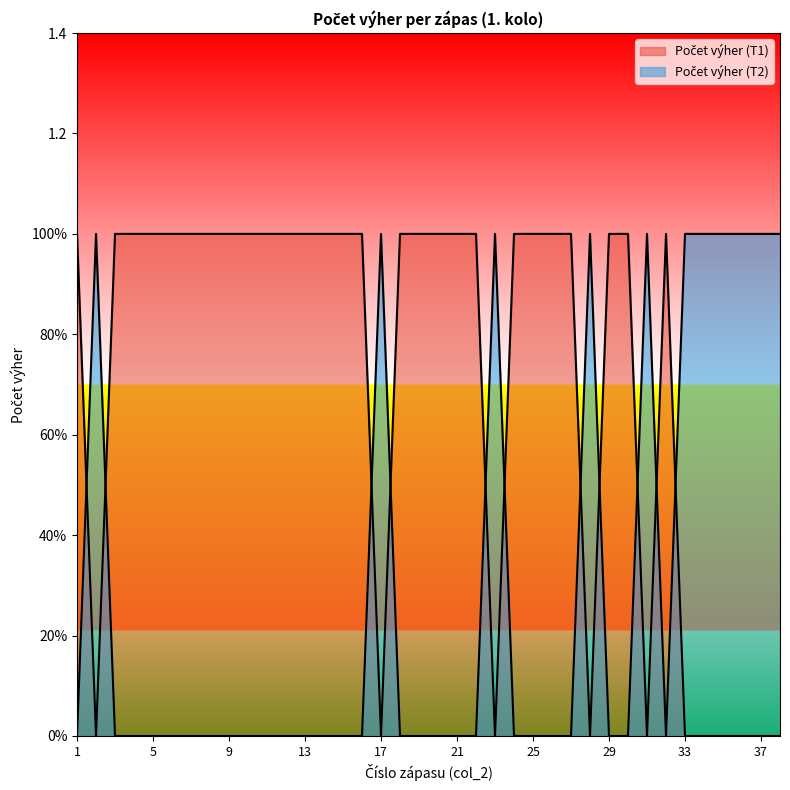

How many data points in Počet výher (T2) are above 0?

11